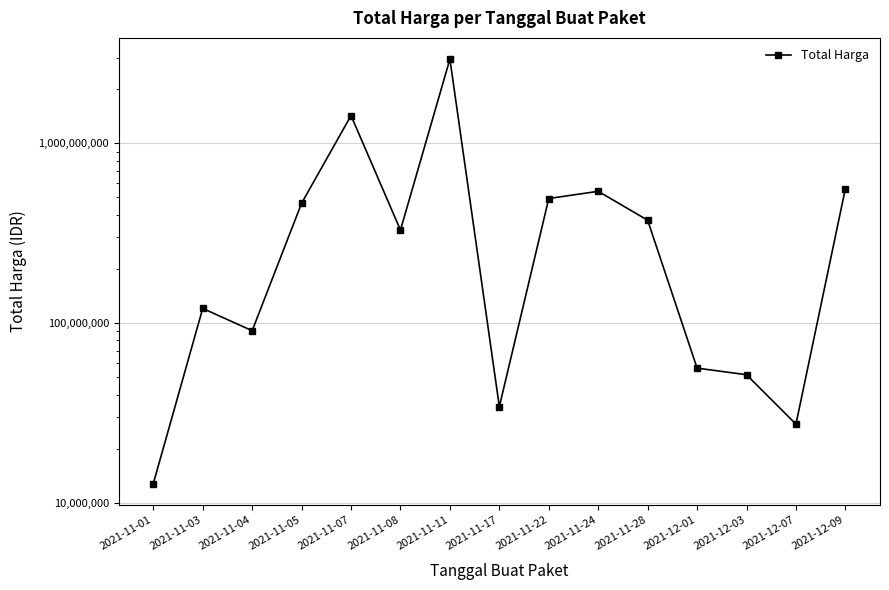

Which category has the highest value across all series?

2021-11-11